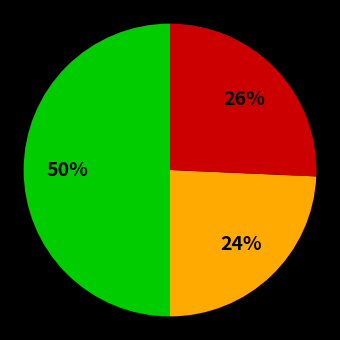

To the nearest percent, what is the difference between the largest and smallest slice percentages?

26%